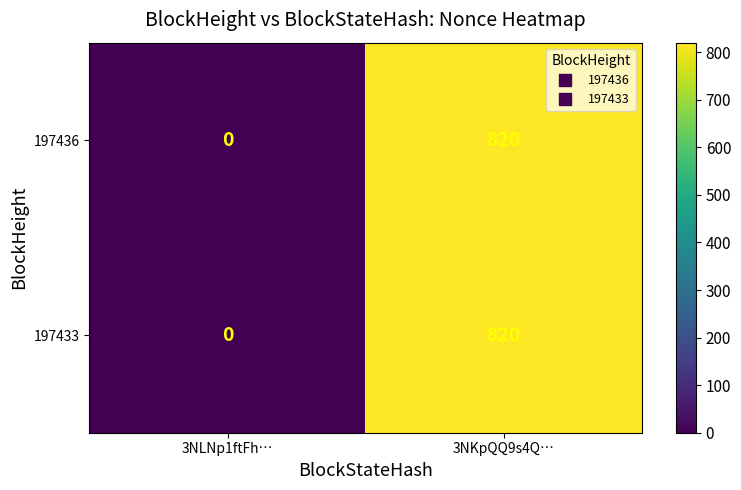

At which label does 197433 reach its peak?

3NKpQQ9s4Q…